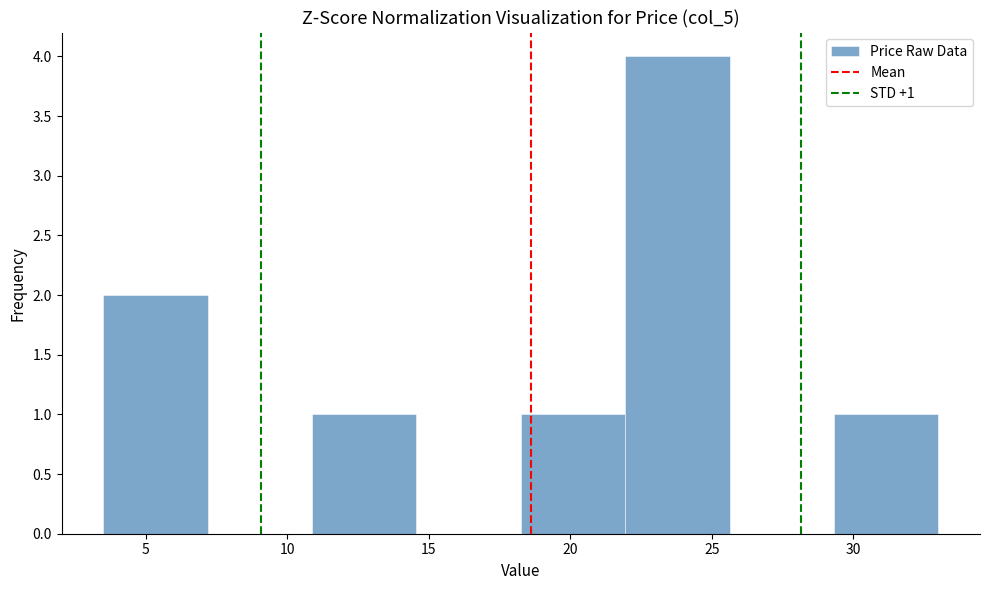

Over which range of the x-axis is the bar tallest?

22.0 to 25.5